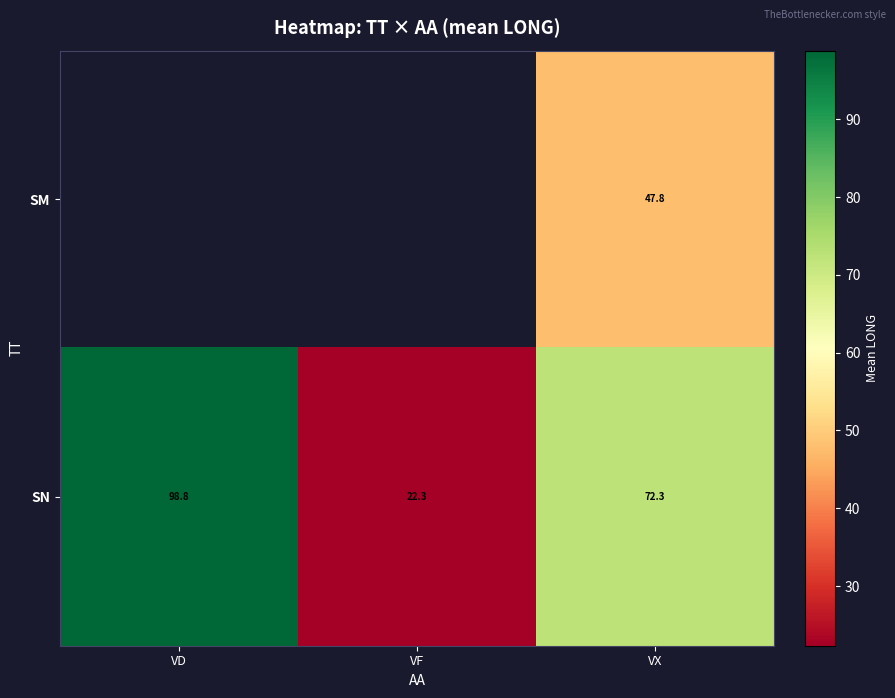

What is the approximate value of SN at VX?

72.3